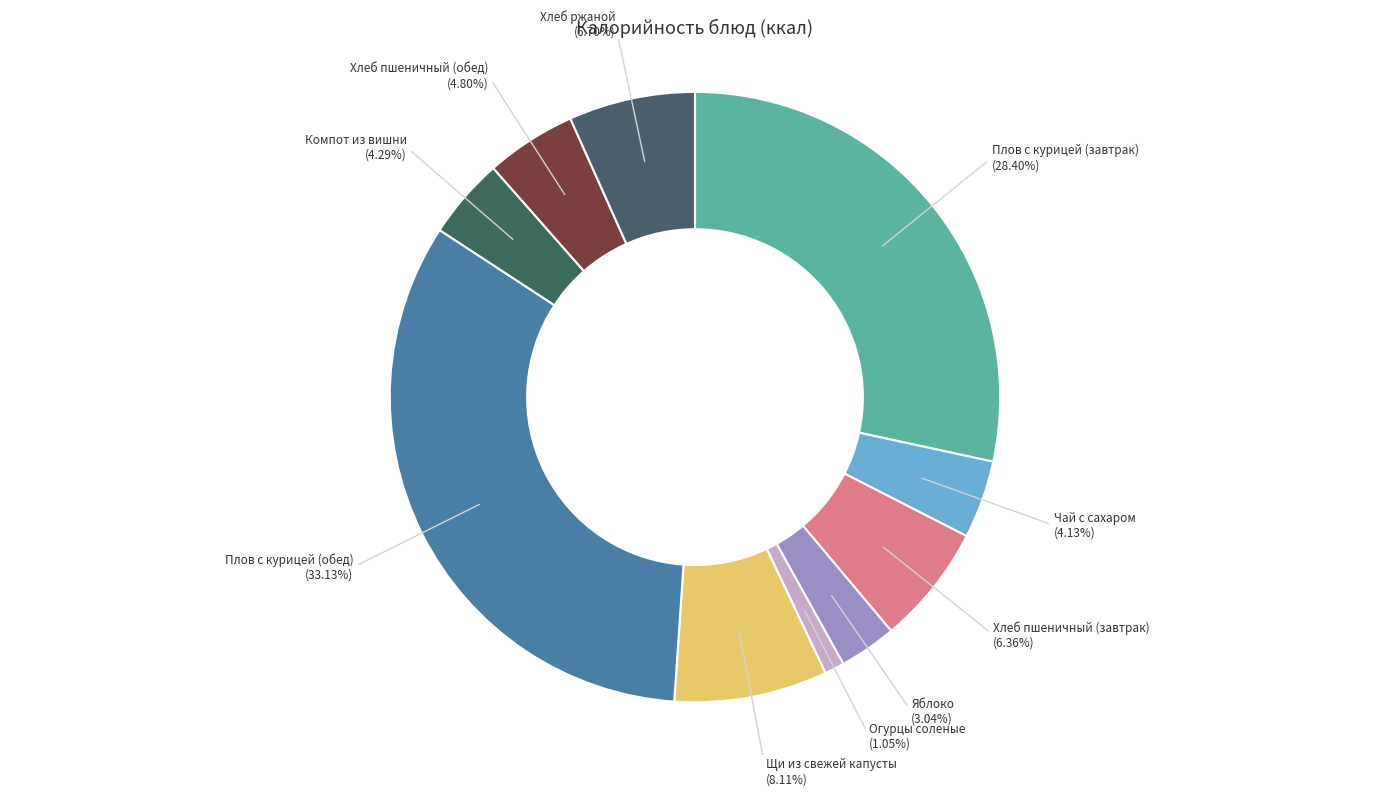

What is the largest slice in the pie chart?

Плов с курицей (обед)